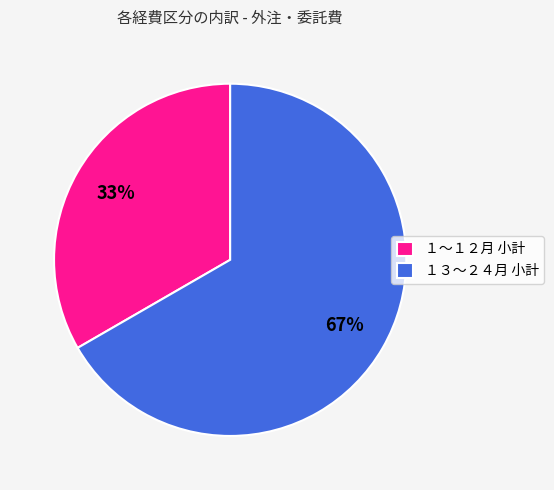

Is it true that １～１２月 小計 is 33% of the pie?

True